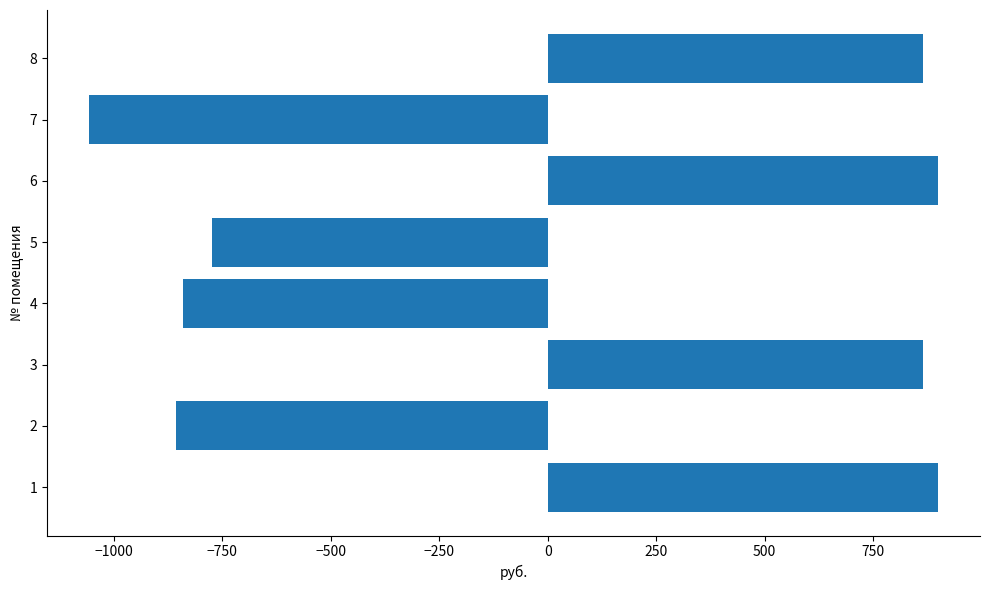

What is the difference between the second highest and second lowest values?

1755.4